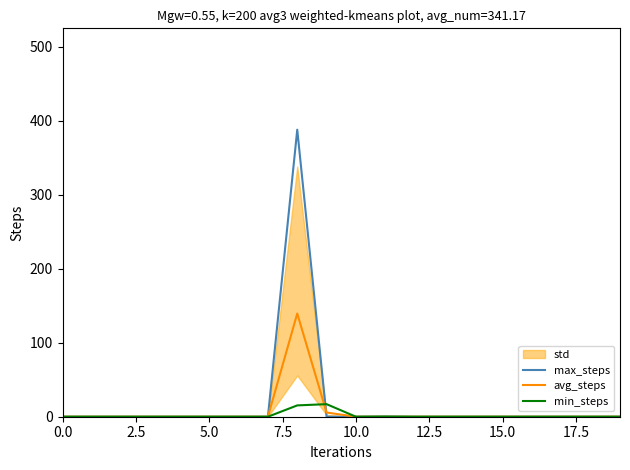

What is the maximum value for avg_steps?

139.5